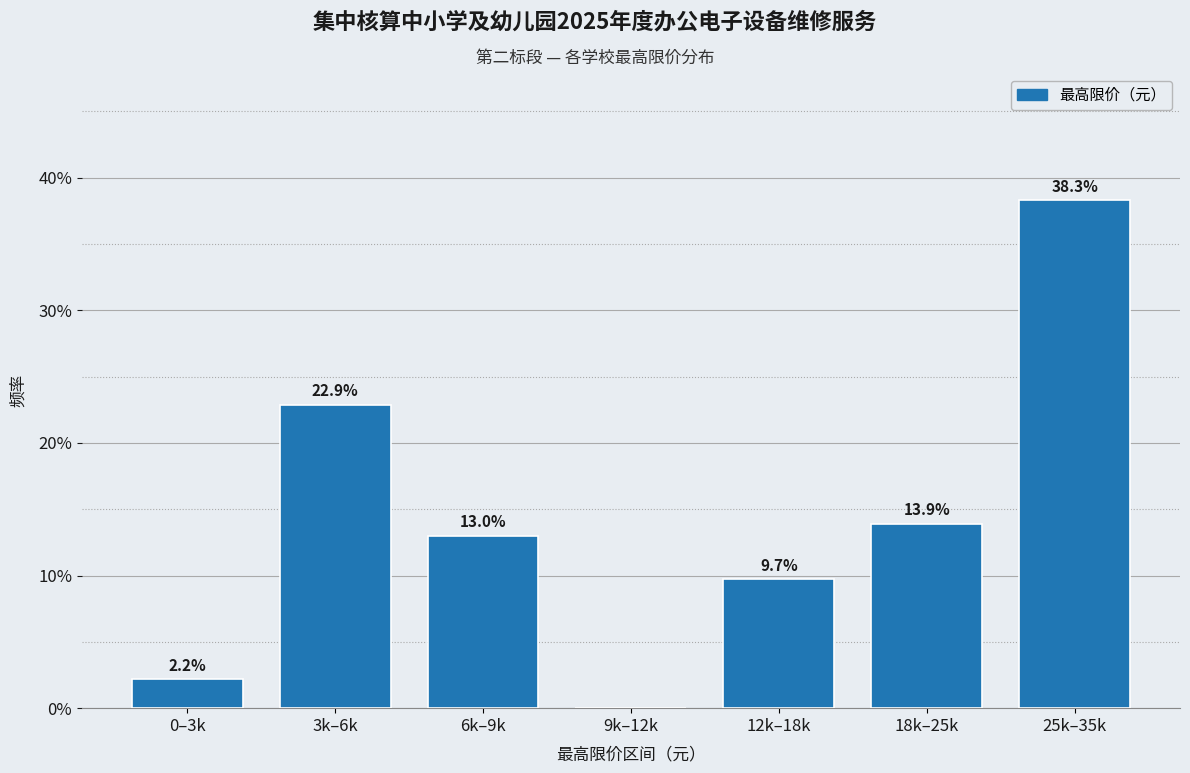

Reading left to right, extract all data points from this chart.

0–3k=2.2	3k–6k=22.9	6k–9k=13.0	9k–12k=0.0	12k–18k=9.7	18k–25k=13.9	25k–35k=38.3